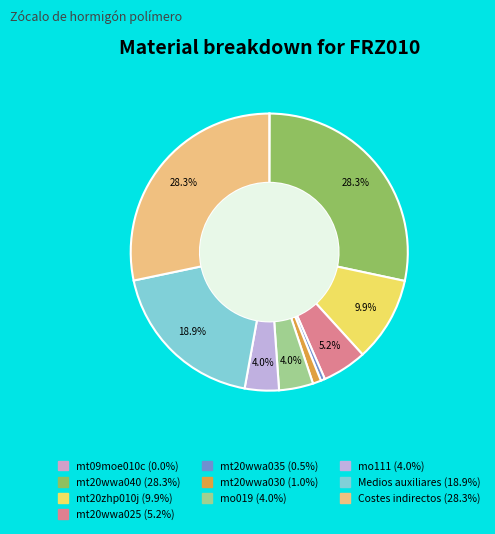

How many slices are in this pie chart?

10